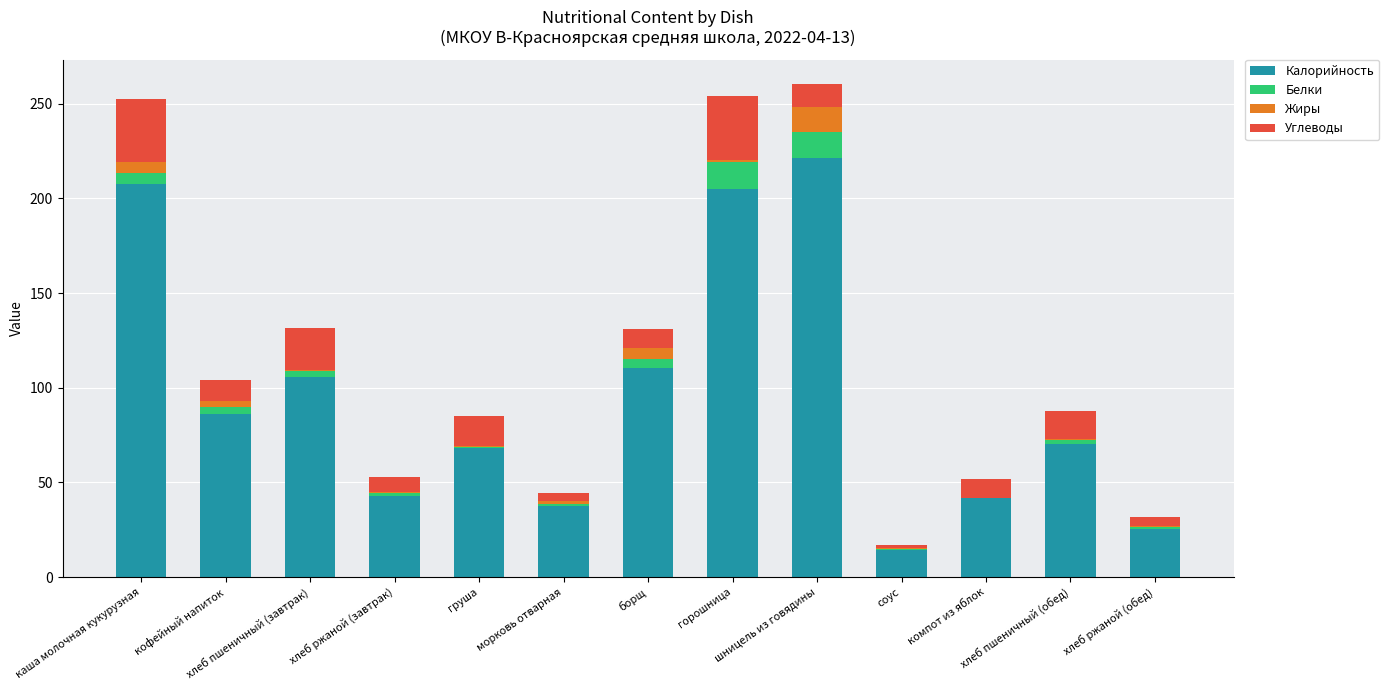

How many data points does each series have?

13